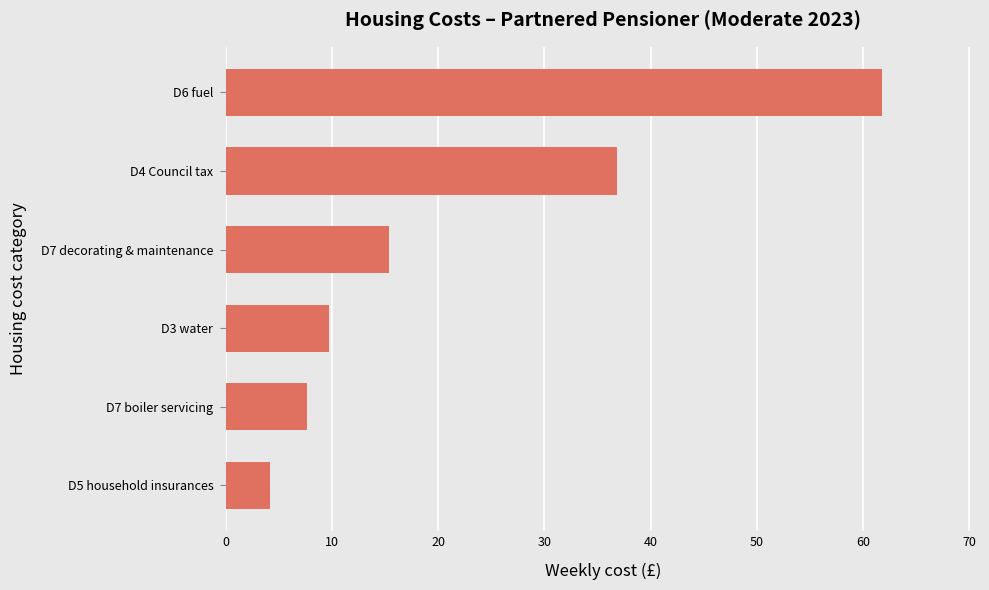

What is the average value?

22.6